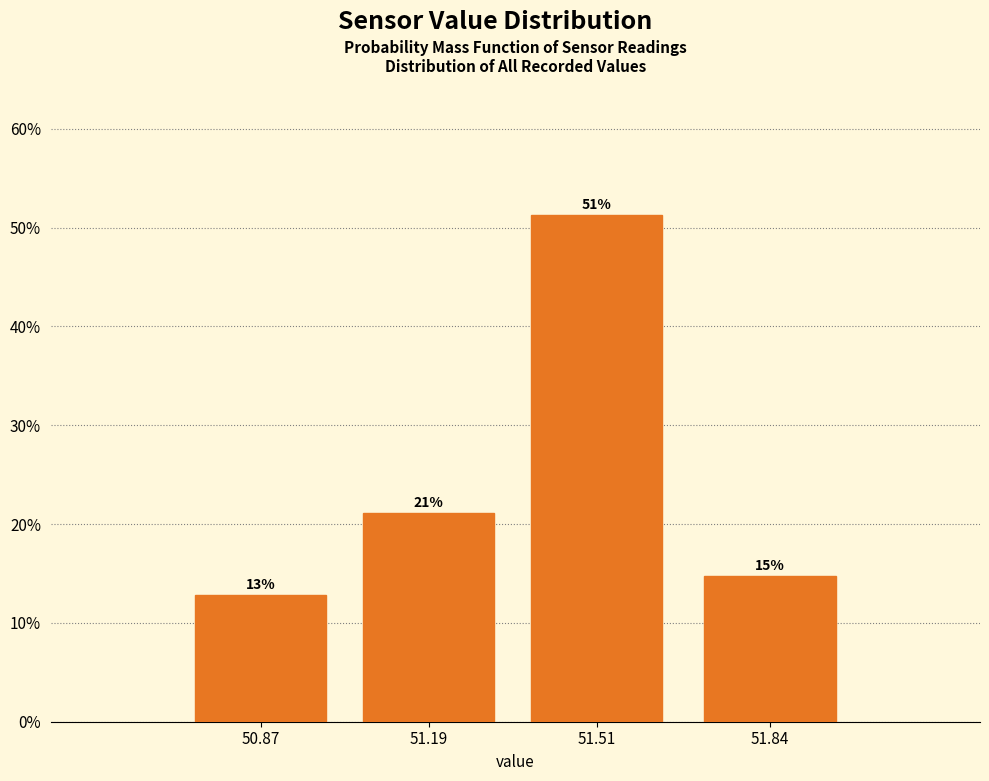

How many bars are there in total?

4